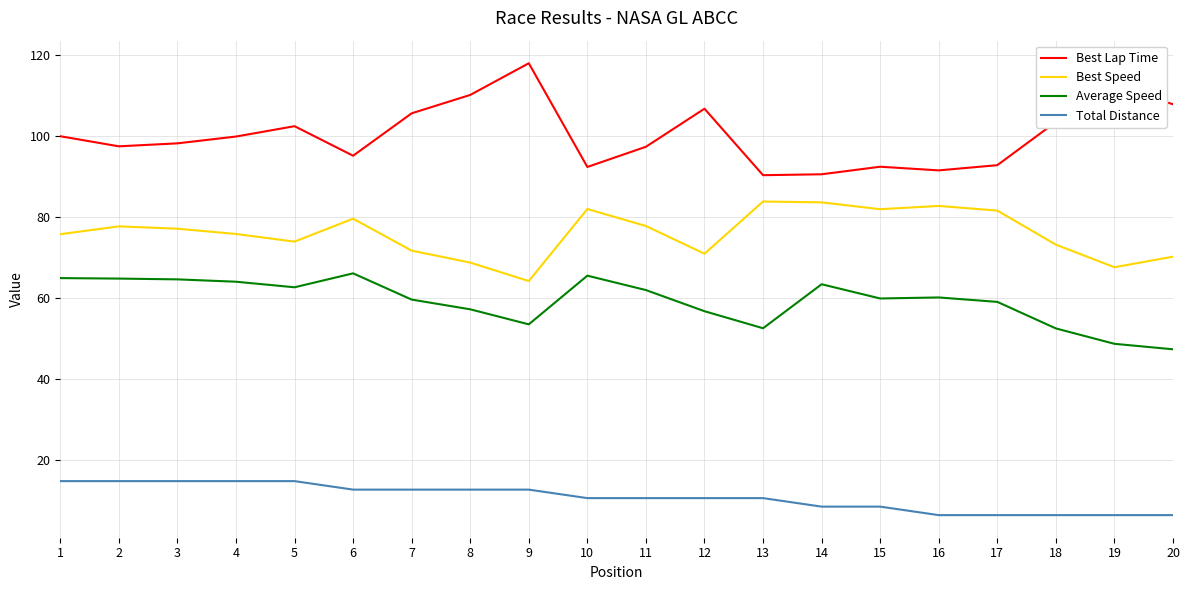

List the series in order of their overall mean, highest first.

Best Lap Time, Best Speed, Average Speed, Total Distance